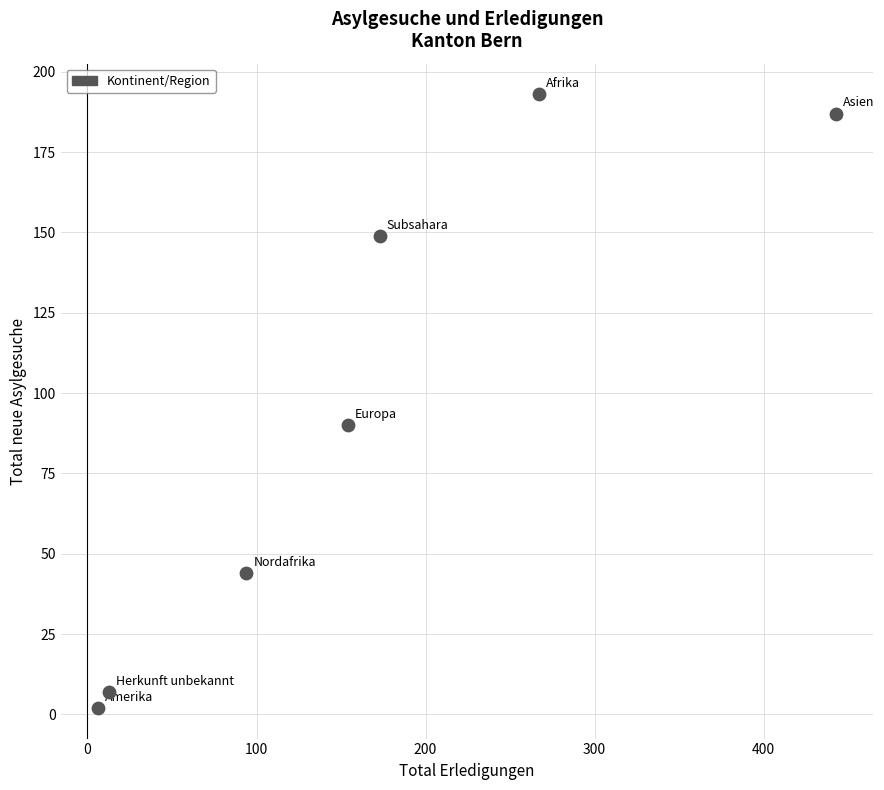

What Y value in the scatter plot is closest to 97?

90